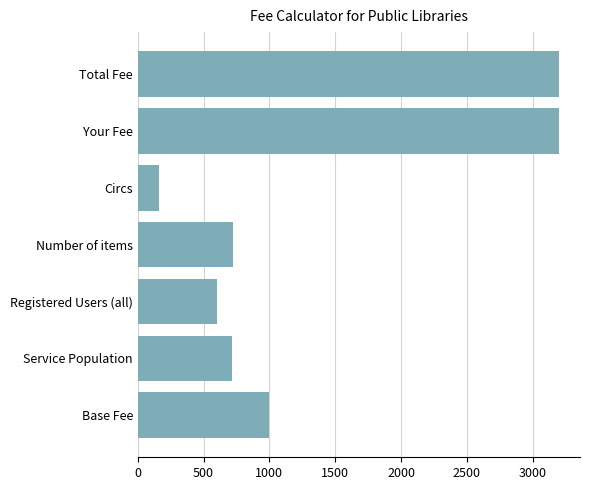

What is the difference between the values at Total Fee and Number of items?

2478.5